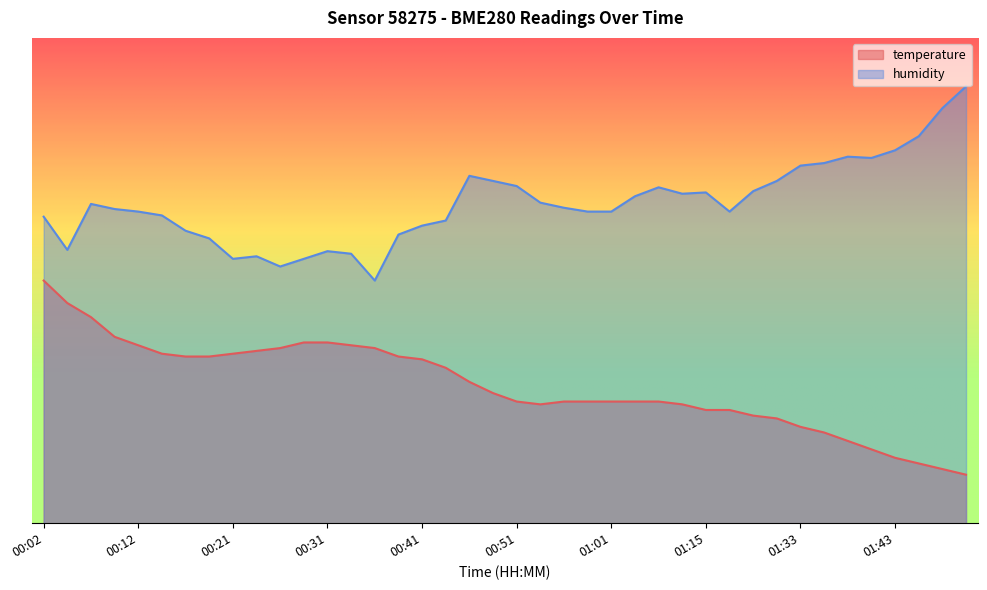

What is the minimum value shown in the chart?

10.0